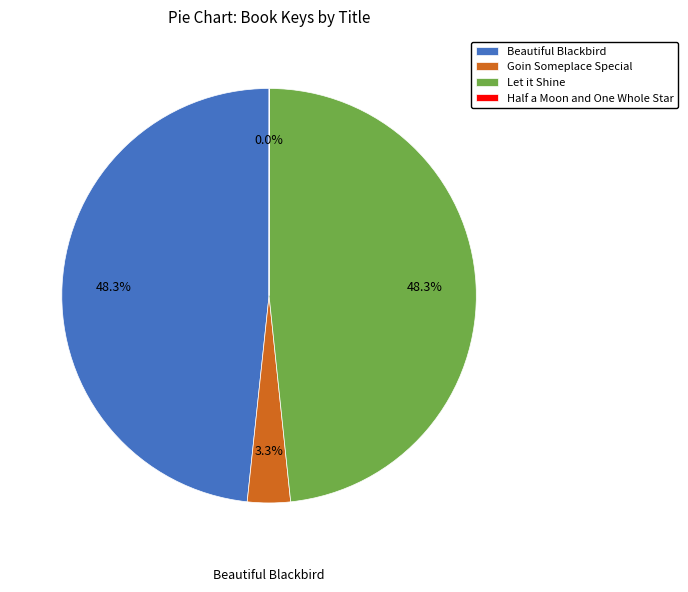

Does any single category account for the majority?

No